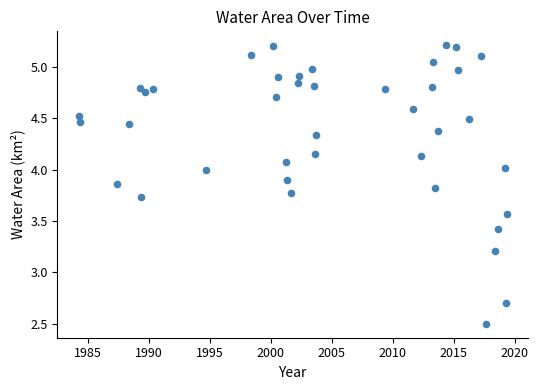

What is the range of Y values (max minus min)?

2.7